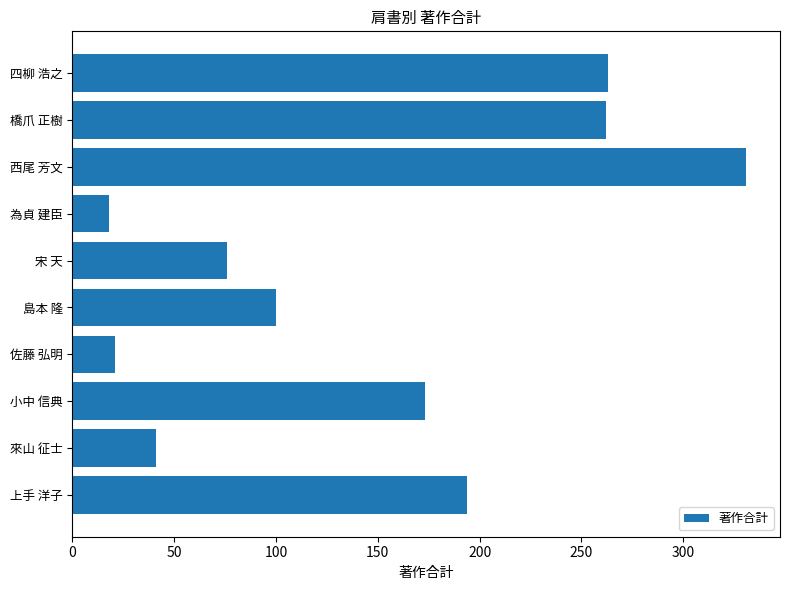

Between 島本 隆 and 橋爪 正樹, which is larger?

橋爪 正樹